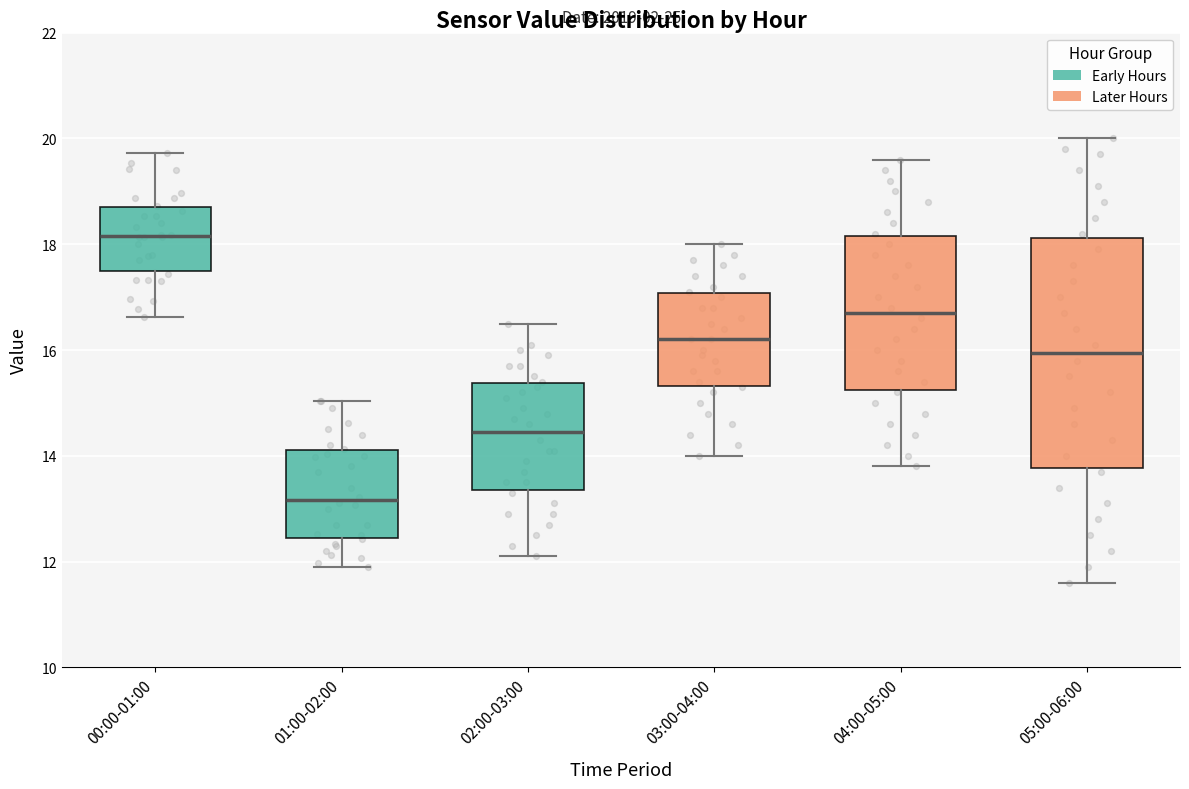

Which box has the lowest median line?

01:00-02:00